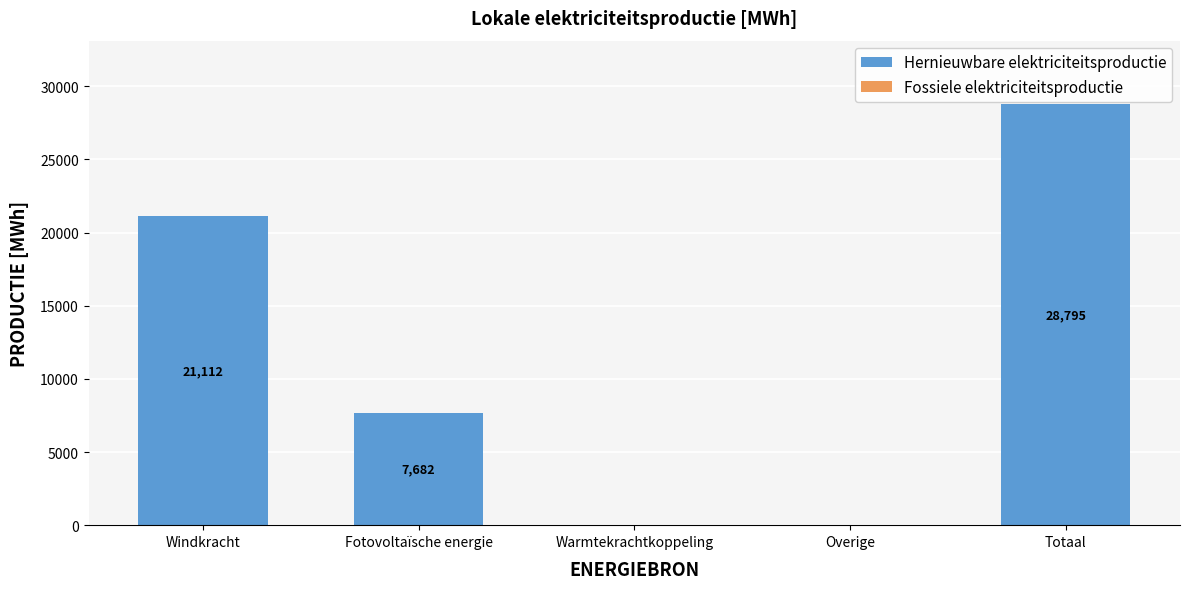

What is the greatest value displayed?

28794.7